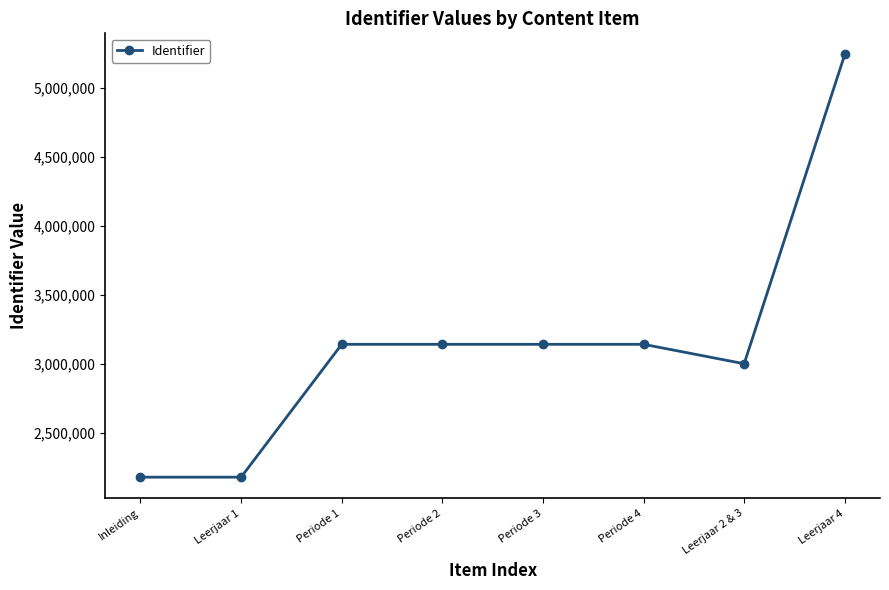

At which category does the chart reach its peak across all series?

Leerjaar 4